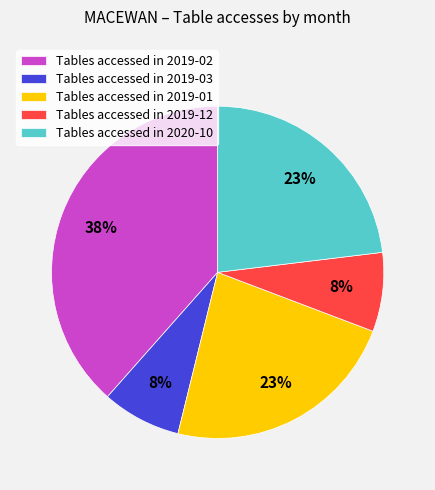

To the nearest percent, what is the average slice percentage?

20%